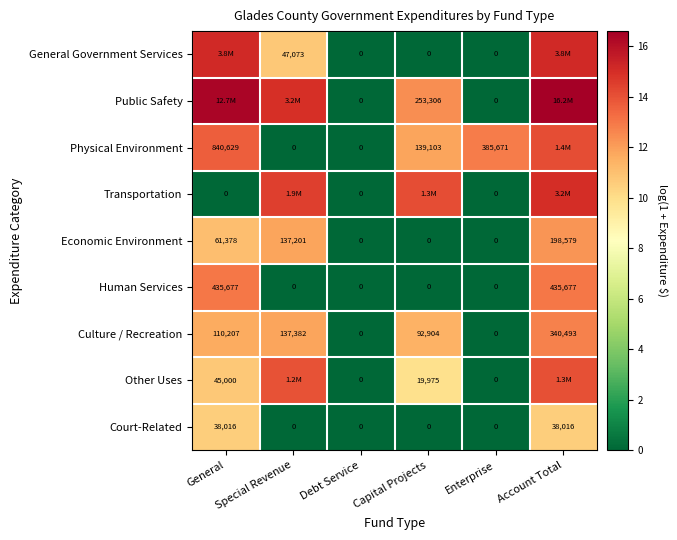

Which category has the lowest value across all series?

Debt Service